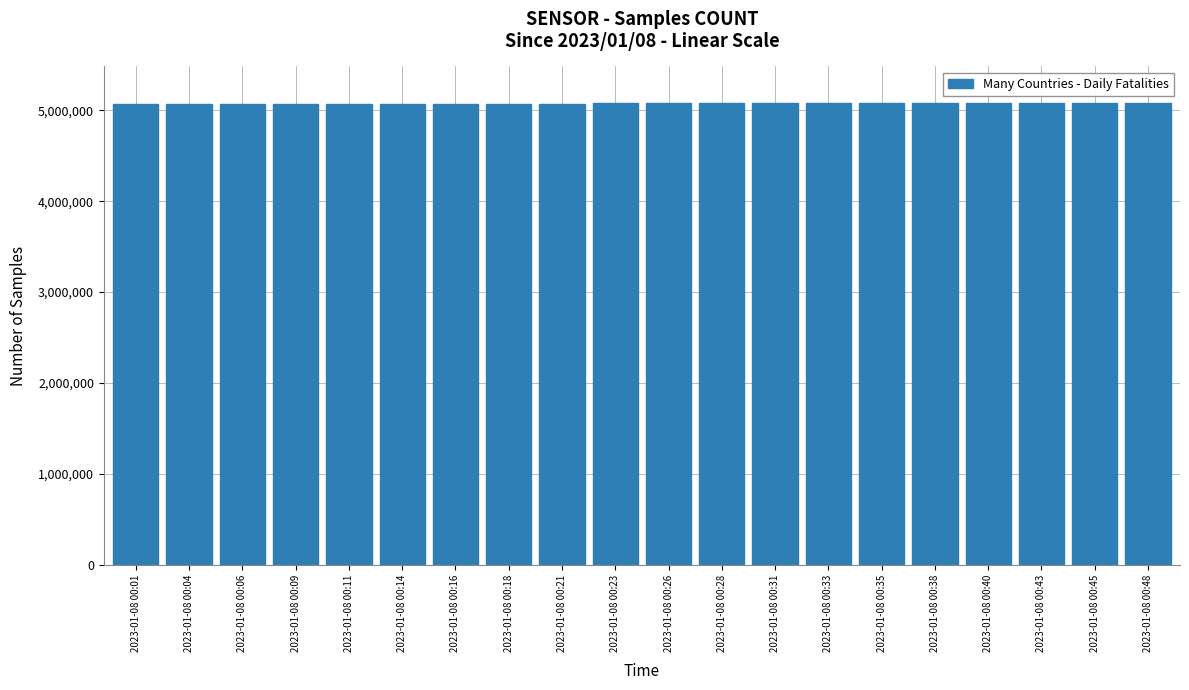

What is the difference between the maximum and minimum values?

5033